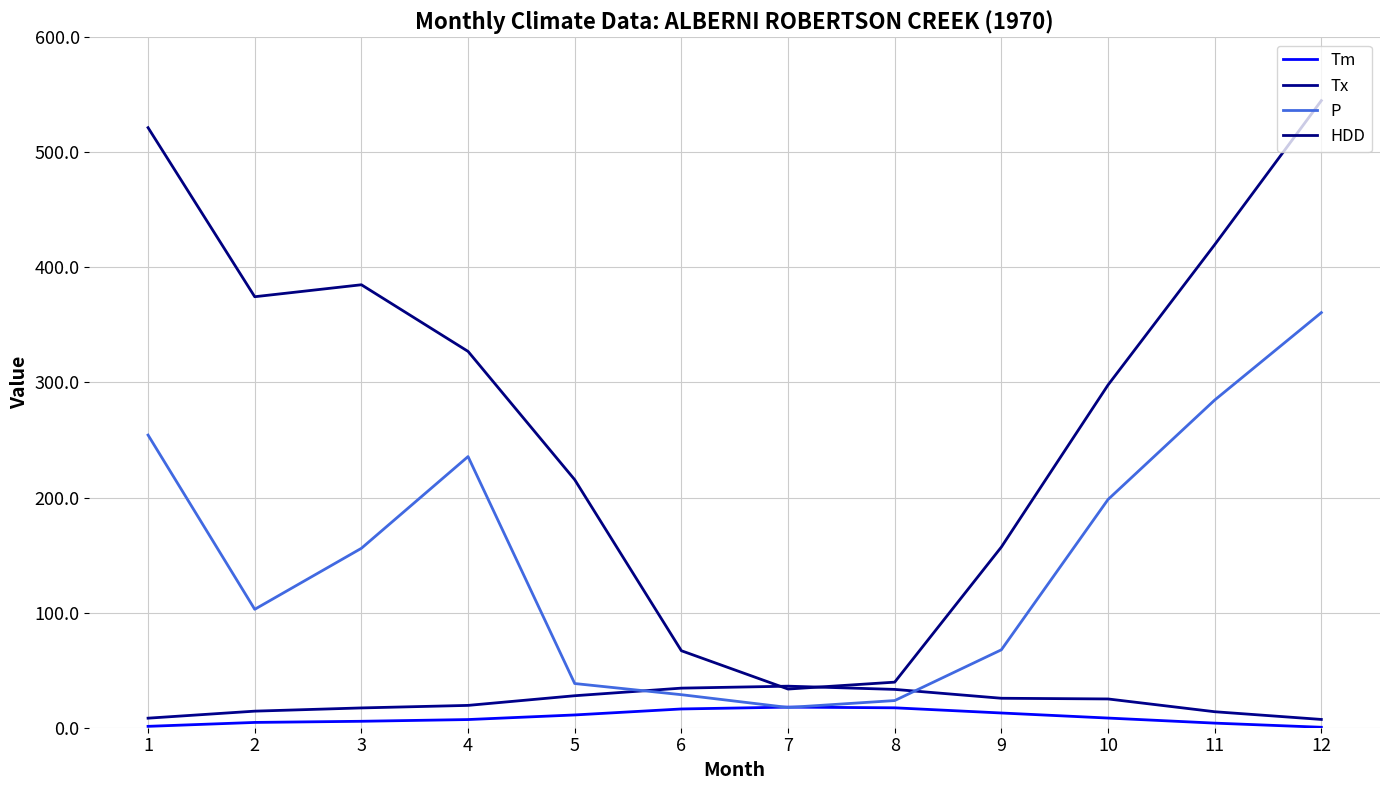

What is the sum of all Tm values?

106.7